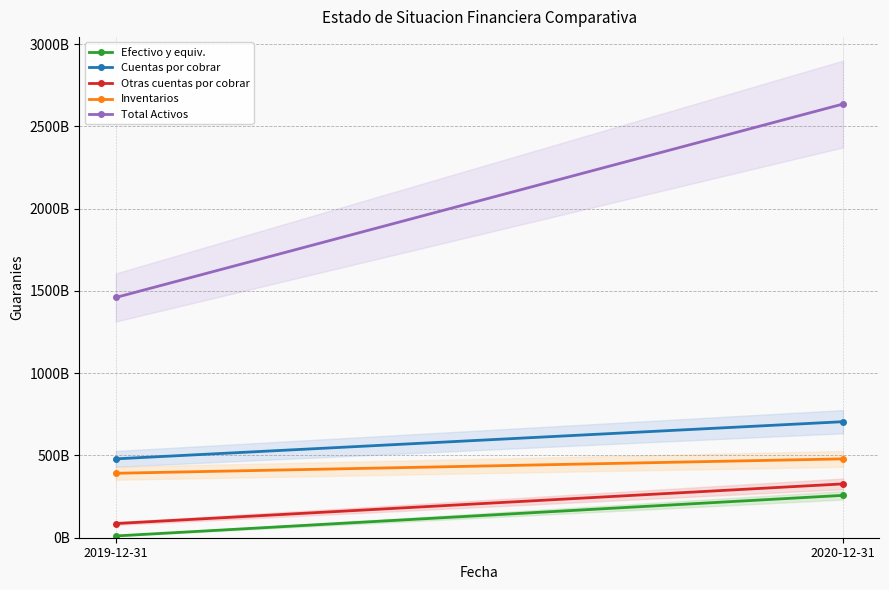

What position from the right is 2019-12-31?

2